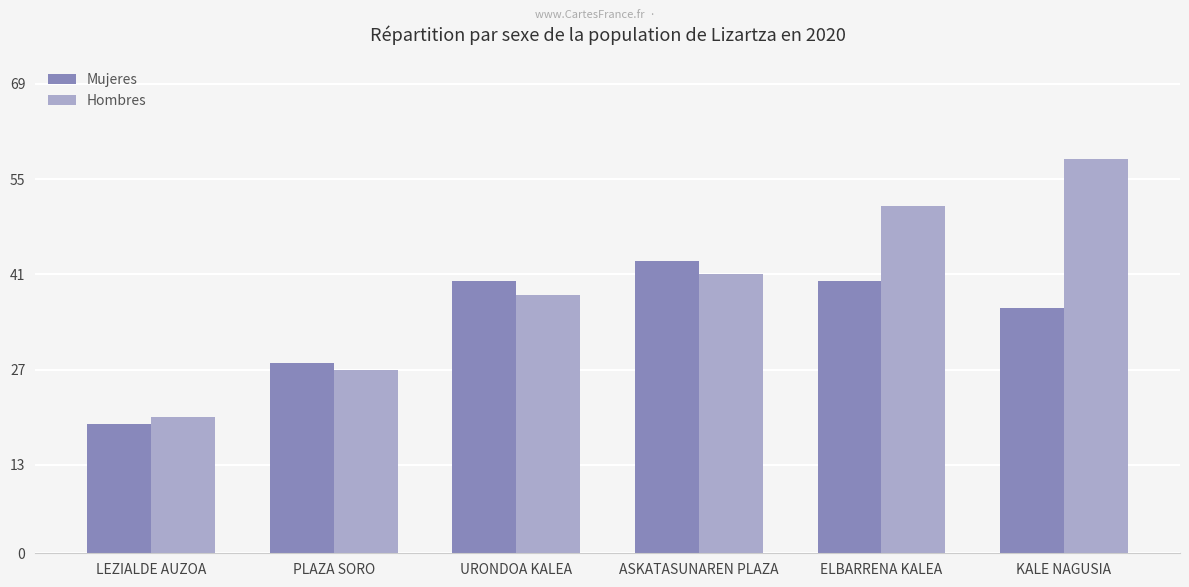

How many categories are shown in the chart?

6